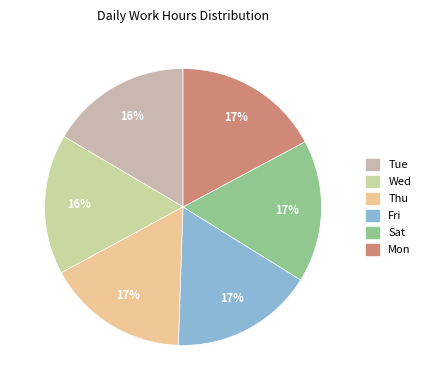

To the nearest percent, what is the average slice percentage?

17%